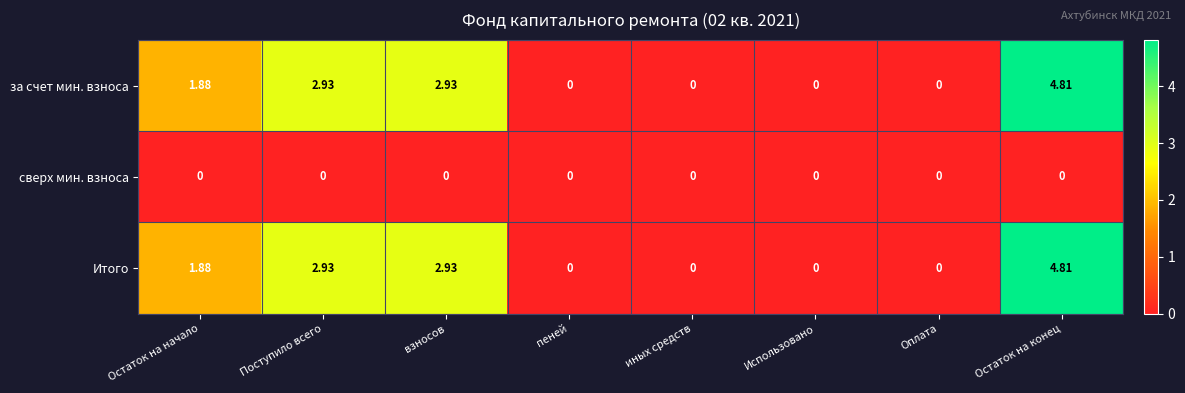

What is the greatest value displayed?

4.8